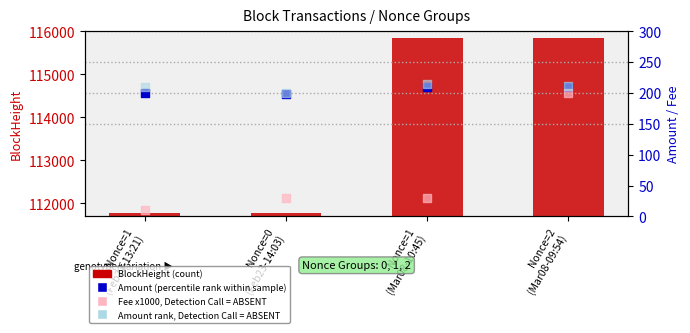

Which series contains the highest Y value?

BlockHeight (count)